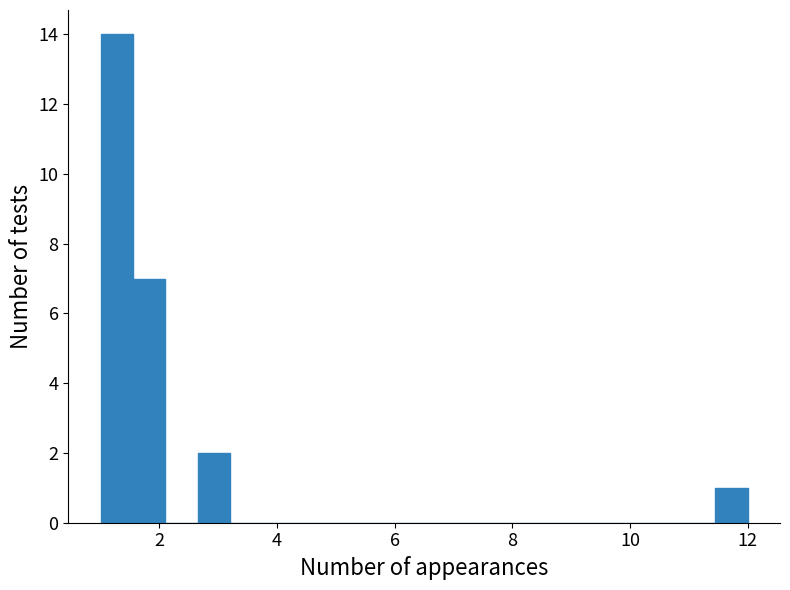

Around what value on the x-axis is the tallest bar? Give the approximate position of its centre, as read against the axis.

1.2